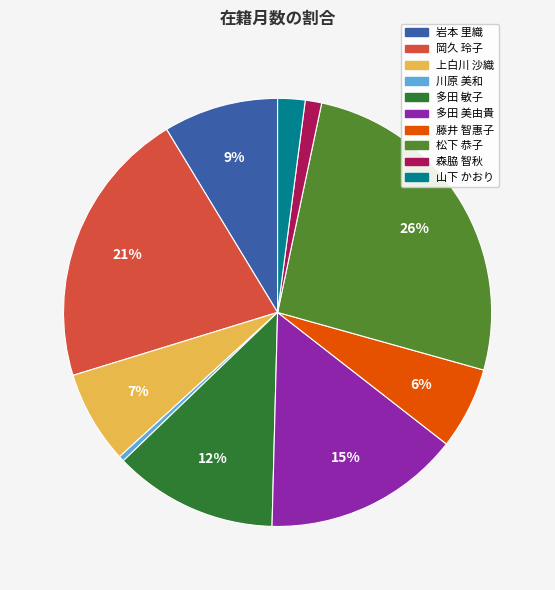

Does 藤井 智惠子 account for over 50% of the chart?

No